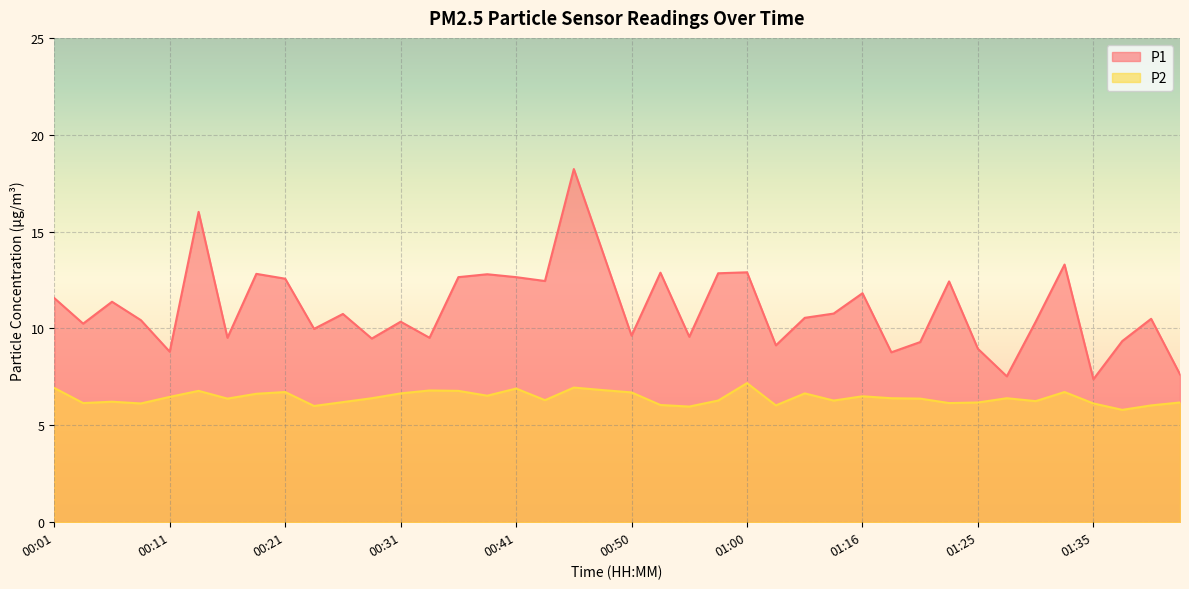

How many values in the P2 series exceed 6?

37